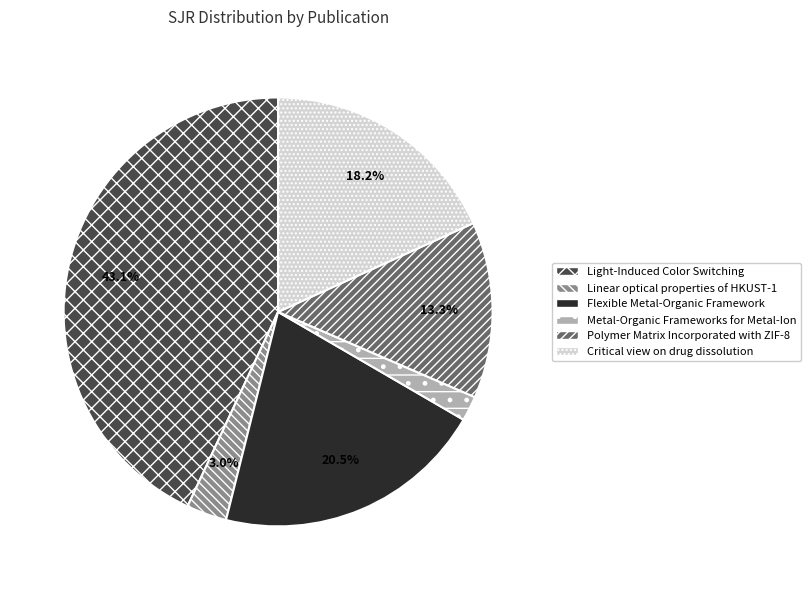

How many segments does this pie chart have?

6